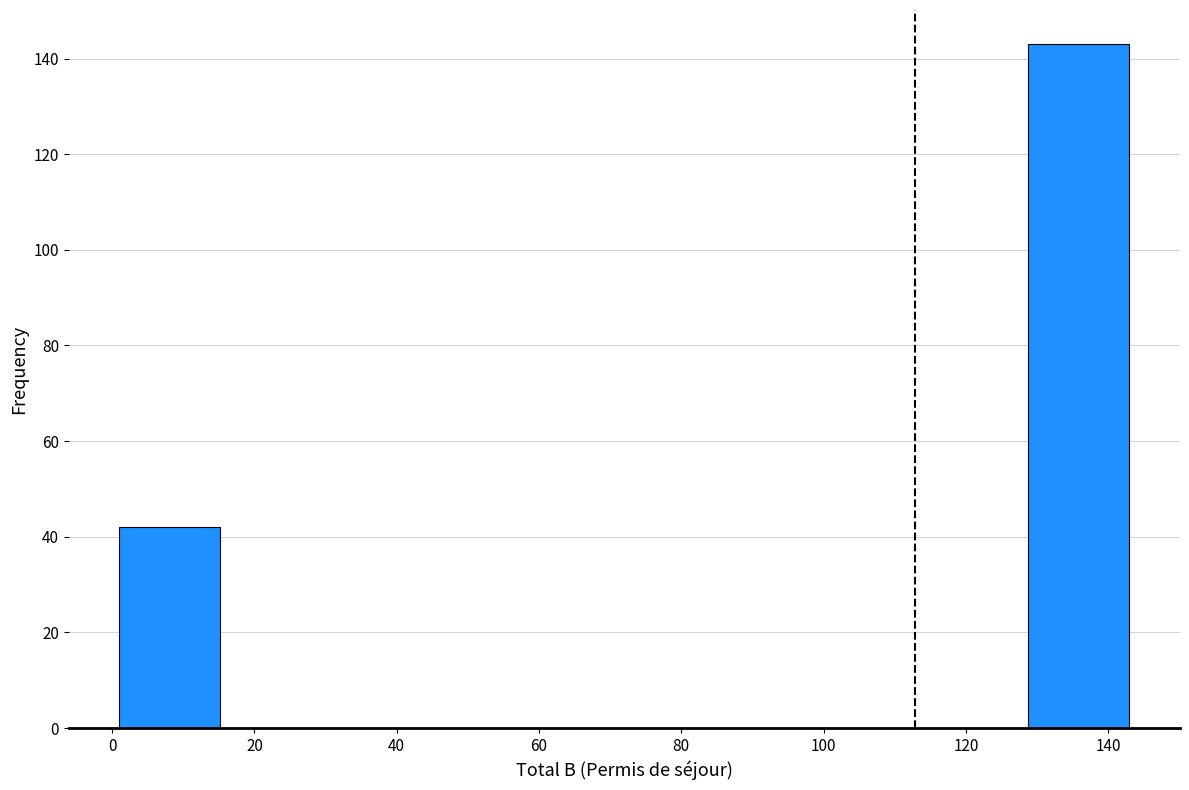

Which range on the x-axis has the tallest bar?

128.8 to 143.0